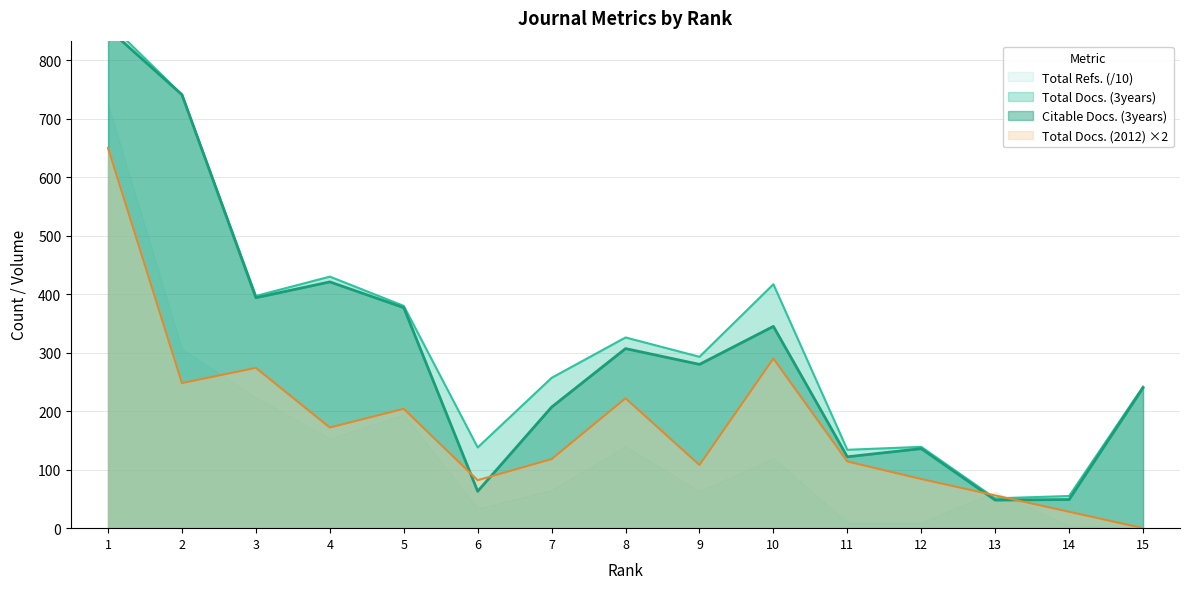

Which series has the widest spread of values?

Total Docs. (3years)